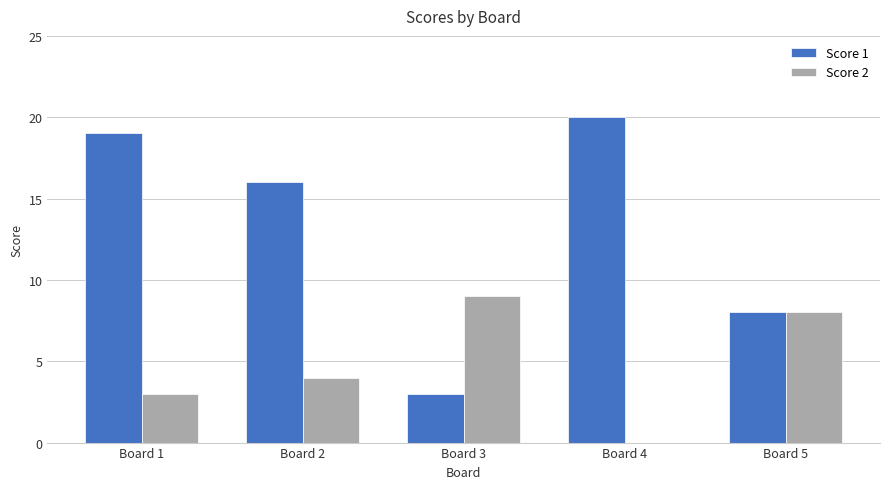

What is the sum of all Score 1 values?

66